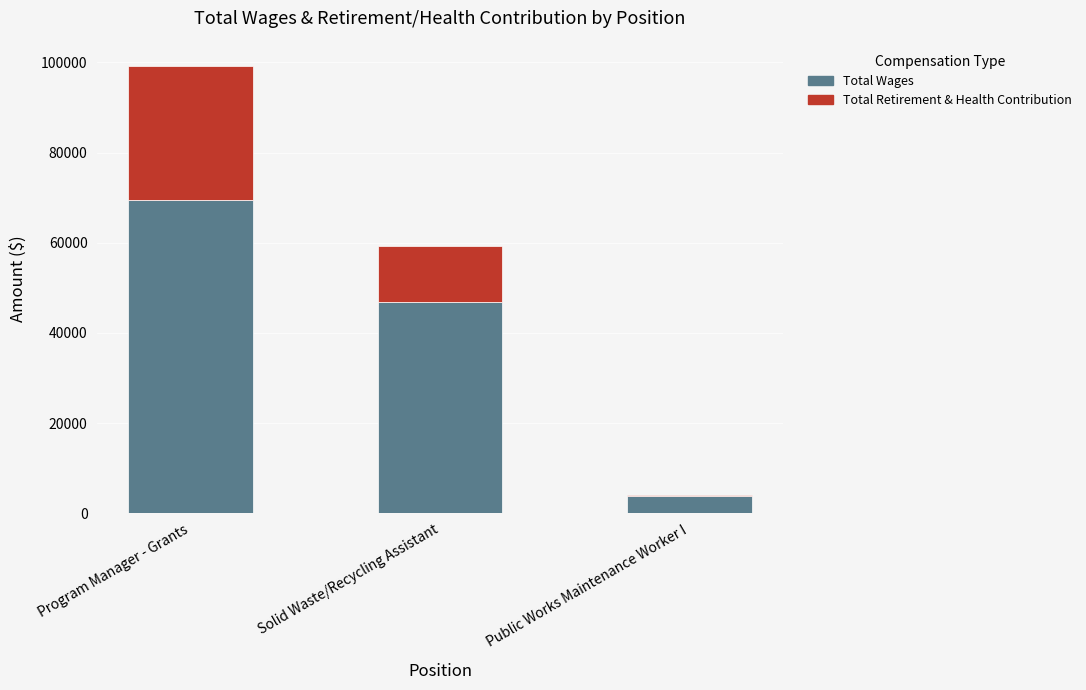

What is the sum of all Total Wages values?

120232